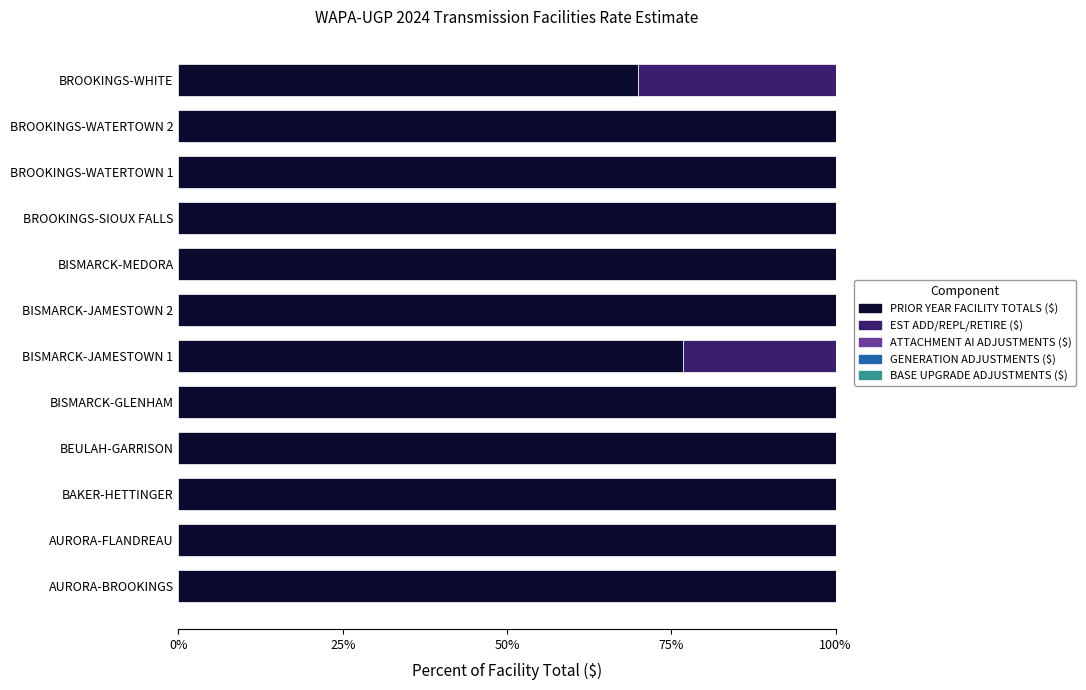

How many series are shown in this chart?

2